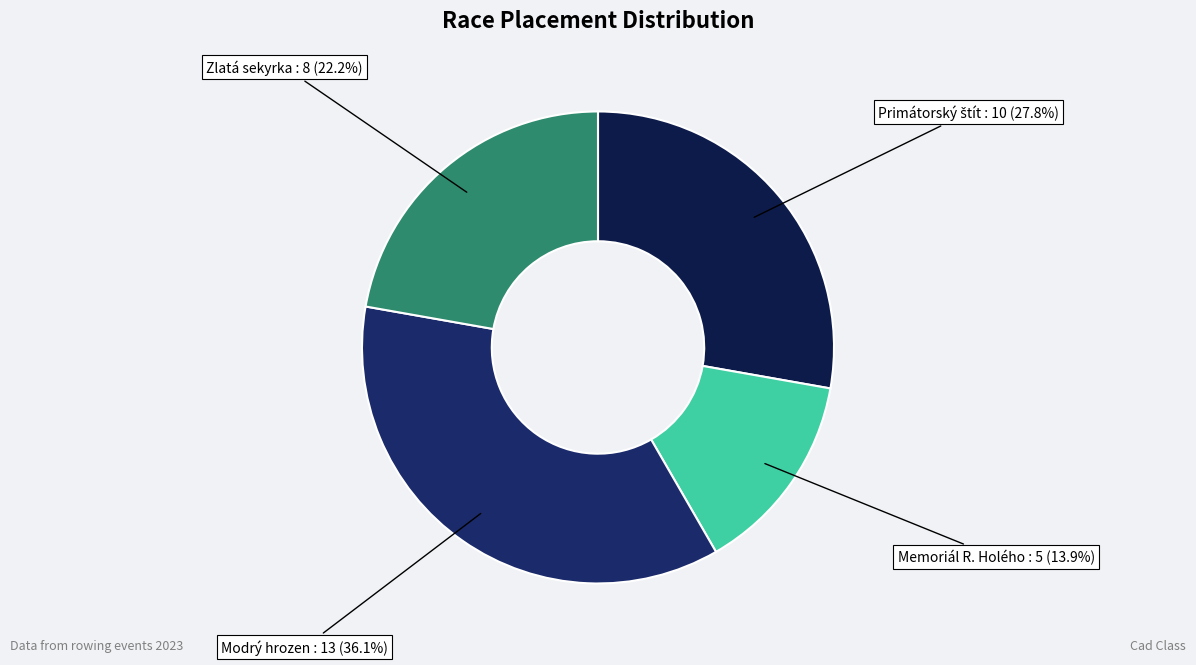

To the nearest percent, what percentage of the pie is Zlatá sekyrka?

22%